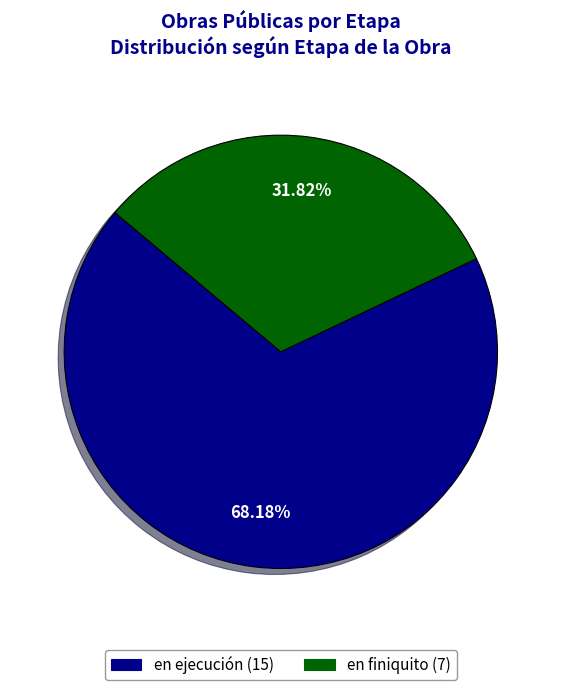

Approximately how many times larger is the value at en ejecución compared to en finiquito?

2.1